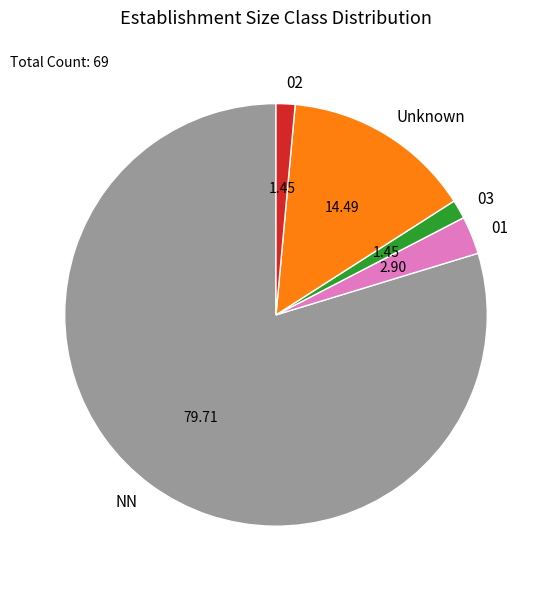

True or false: NN accounts for 37% of the total.

False